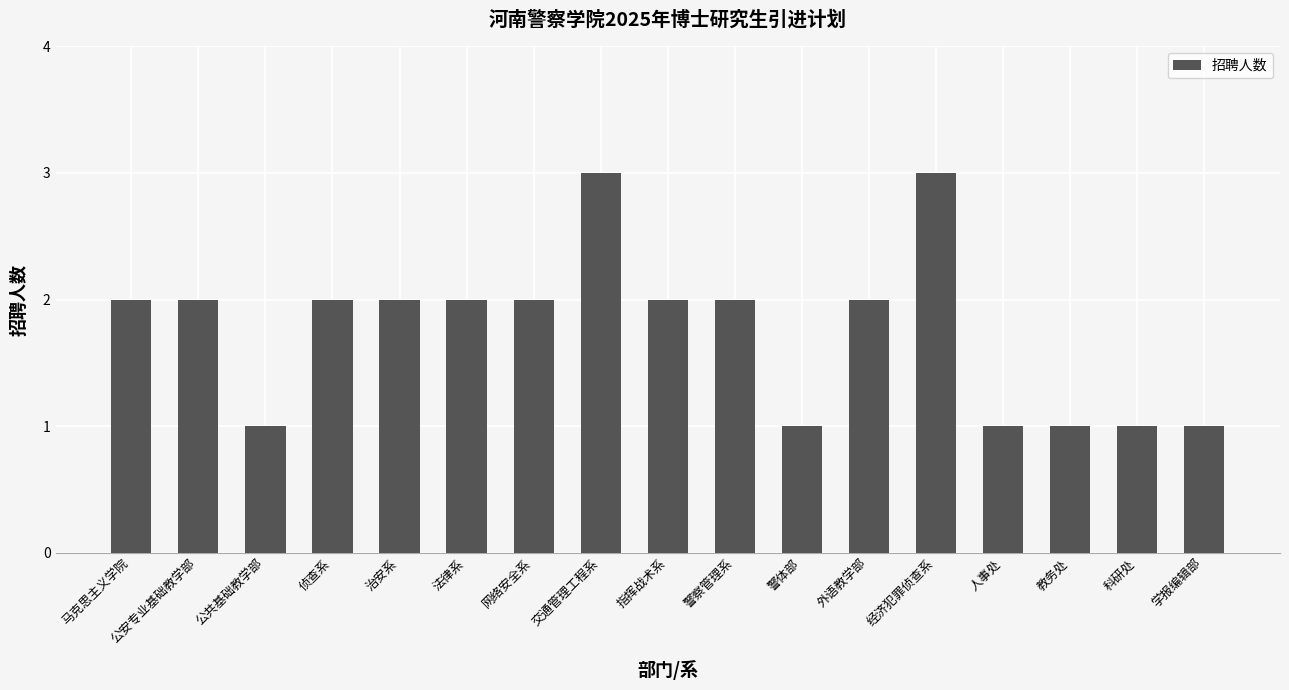

What is the label of the 13th bar from the left?

经济犯罪侦查系